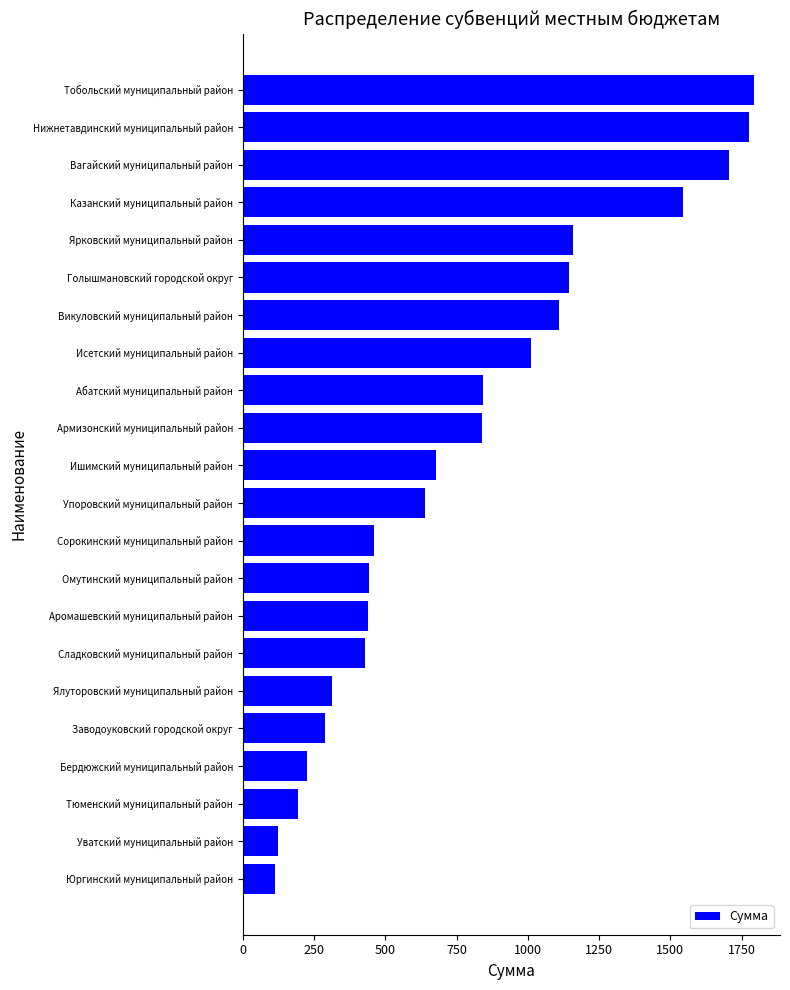

What value does the data have at Ярковский муниципальный район?

1158.6